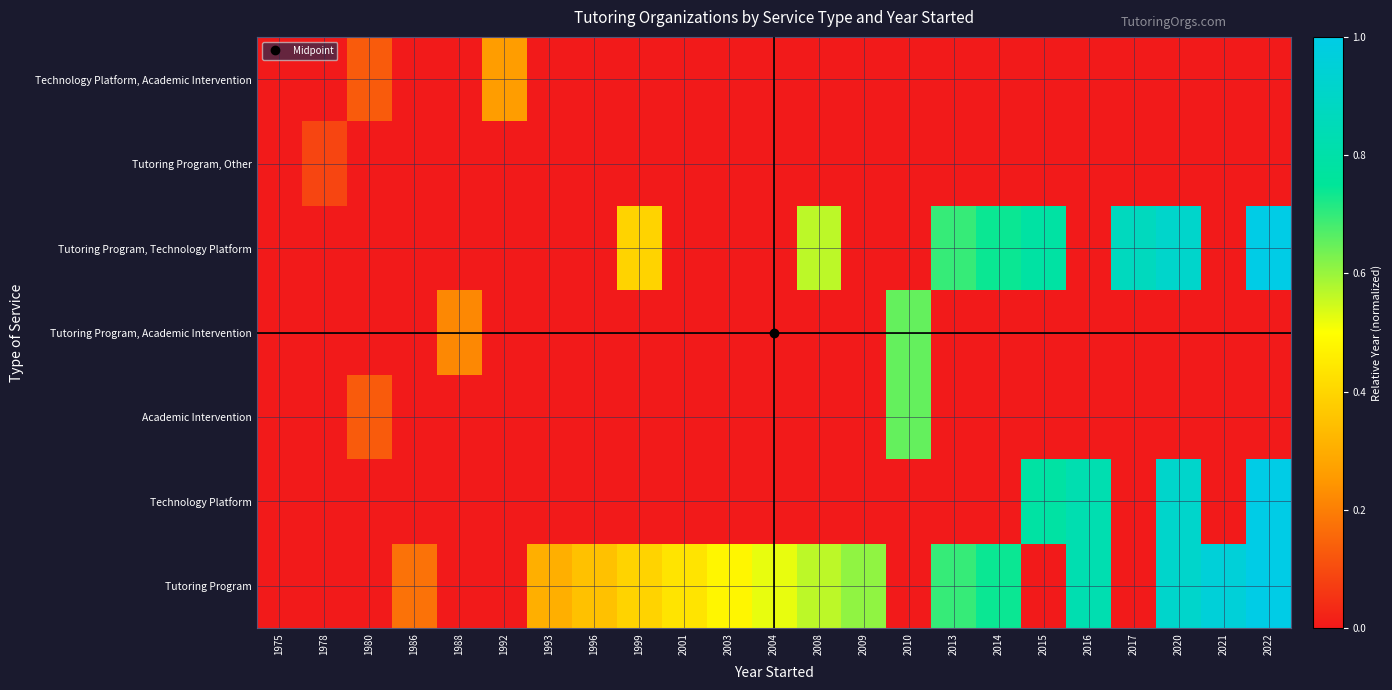

Reading left to right, list all the values displayed in this chart.

Tutoring Program: 1975=0.0	1978=0.0	1980=0.0	1986=0.2	1988=0.0	1992=0.0	1993=0.3	1996=0.3	1999=0.4	2001=0.4	2003=0.5	2004=0.5	2008=0.6	2009=0.6	2010=0.0	2013=0.7	2014=0.7	2015=0.0	2016=0.8	2017=0.0	2020=0.9	2021=1.0	2022=1.0
Technology Platform: 1975=0.0	1978=0.0	1980=0.0	1986=0.0	1988=0.0	1992=0.0	1993=0.0	1996=0.0	1999=0.0	2001=0.0	2003=0.0	2004=0.0	2008=0.0	2009=0.0	2010=0.0	2013=0.0	2014=0.0	2015=0.8	2016=0.8	2017=0.0	2020=0.9	2021=0.0	2022=1.0
Academic Intervention: 1975=0.0	1978=0.0	1980=0.1	1986=0.0	1988=0.0	1992=0.0	1993=0.0	1996=0.0	1999=0.0	2001=0.0	2003=0.0	2004=0.0	2008=0.0	2009=0.0	2010=0.7	2013=0.0	2014=0.0	2015=0.0	2016=0.0	2017=0.0	2020=0.0	2021=0.0	2022=0.0
Tutoring Program, Academic Intervention: 1975=0.0	1978=0.0	1980=0.0	1986=0.0	1988=0.2	1992=0.0	1993=0.0	1996=0.0	1999=0.0	2001=0.0	2003=0.0	2004=0.0	2008=0.0	2009=0.0	2010=0.7	2013=0.0	2014=0.0	2015=0.0	2016=0.0	2017=0.0	2020=0.0	2021=0.0	2022=0.0
Tutoring Program, Technology Platform: 1975=0.0	1978=0.0	1980=0.0	1986=0.0	1988=0.0	1992=0.0	1993=0.0	1996=0.0	1999=0.4	2001=0.0	2003=0.0	2004=0.0	2008=0.6	2009=0.0	2010=0.0	2013=0.7	2014=0.7	2015=0.8	2016=0.0	2017=0.9	2020=0.9	2021=0.0	2022=1.0
Tutoring Program, Other: 1975=0.0	1978=0.1	1980=0.0	1986=0.0	1988=0.0	1992=0.0	1993=0.0	1996=0.0	1999=0.0	2001=0.0	2003=0.0	2004=0.0	2008=0.0	2009=0.0	2010=0.0	2013=0.0	2014=0.0	2015=0.0	2016=0.0	2017=0.0	2020=0.0	2021=0.0	2022=0.0
Technology Platform, Academic Intervention: 1975=0.0	1978=0.0	1980=0.1	1986=0.0	1988=0.0	1992=0.3	1993=0.0	1996=0.0	1999=0.0	2001=0.0	2003=0.0	2004=0.0	2008=0.0	2009=0.0	2010=0.0	2013=0.0	2014=0.0	2015=0.0	2016=0.0	2017=0.0	2020=0.0	2021=0.0	2022=0.0